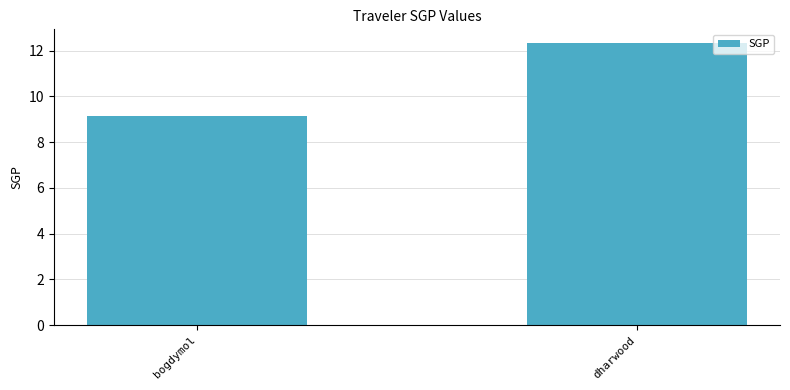

Is it true that the value at bogdymol is 9.1?

True